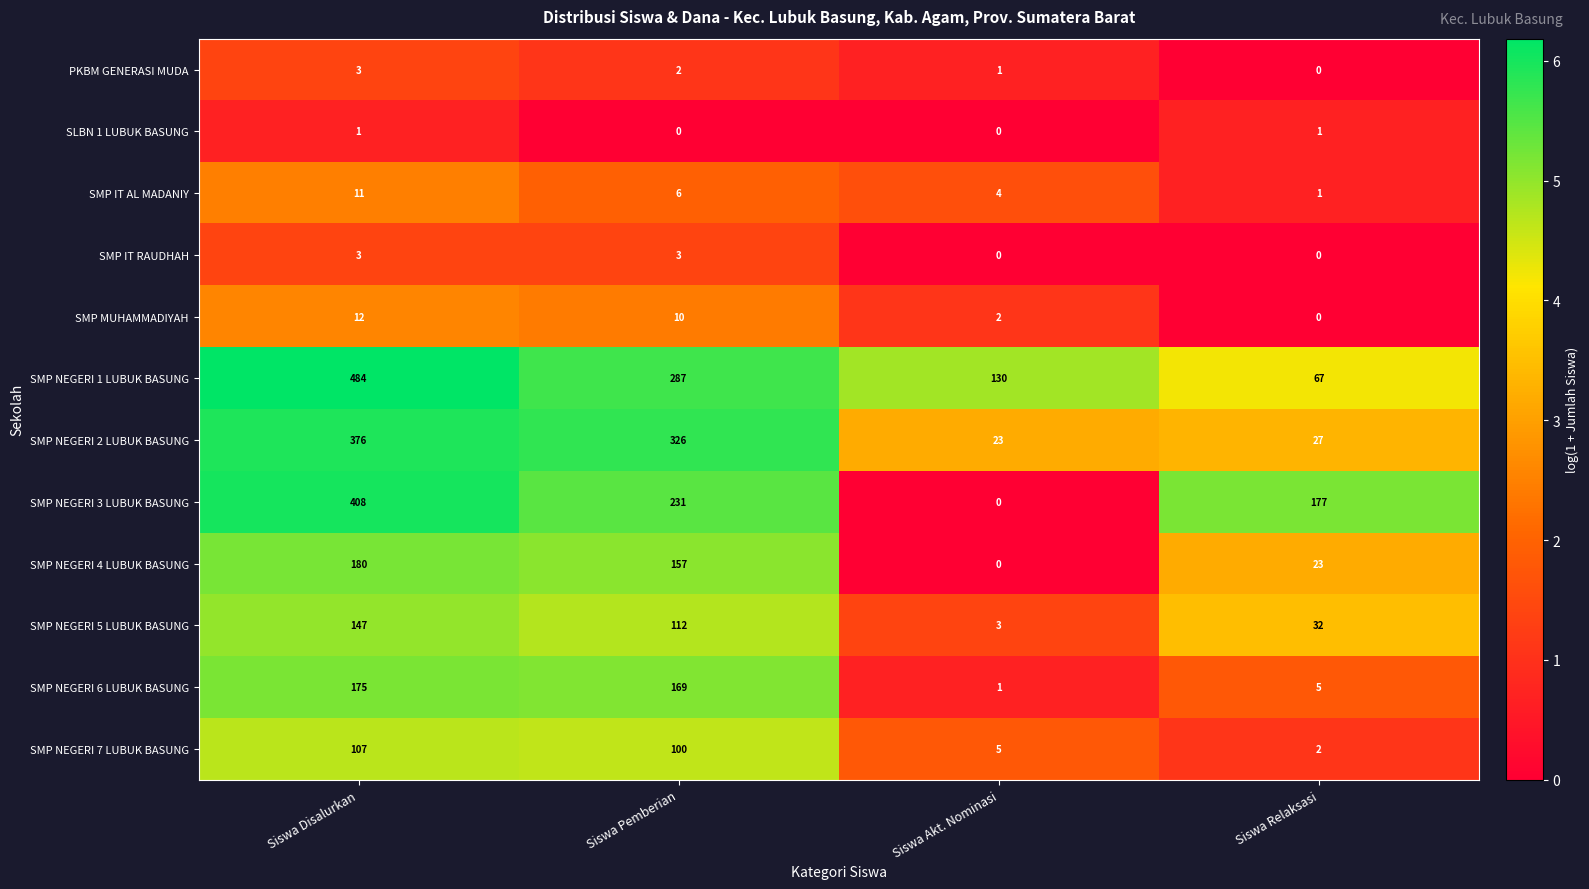

At Siswa Pemberian, list the series in order from smallest to largest.

SLBN 1 LUBUK BASUNG, PKBM GENERASI MUDA, SMP IT RAUDHAH, SMP IT AL MADANIY, SMP MUHAMMADIYAH, SMP NEGERI 7 LUBUK BASUNG, SMP NEGERI 5 LUBUK BASUNG, SMP NEGERI 4 LUBUK BASUNG, SMP NEGERI 6 LUBUK BASUNG, SMP NEGERI 3 LUBUK BASUNG, SMP NEGERI 1 LUBUK BASUNG, SMP NEGERI 2 LUBUK BASUNG